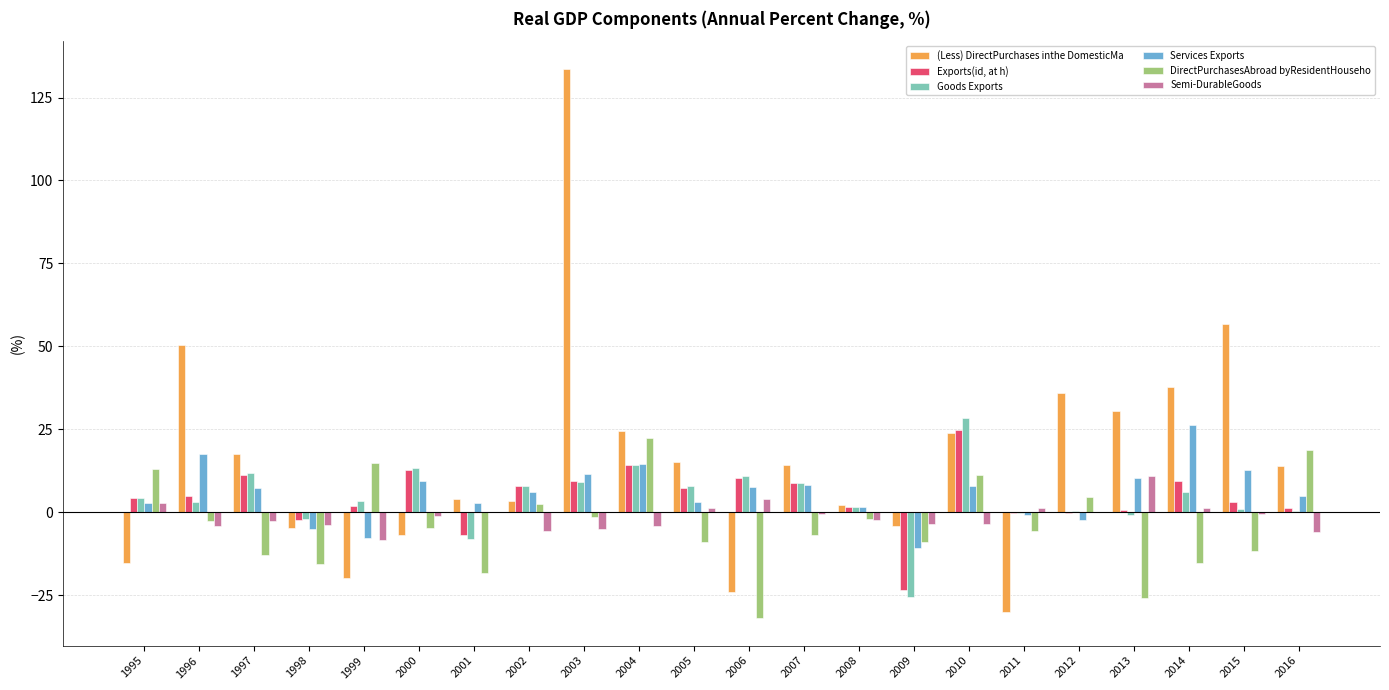

Which series has the largest total across all categories?

(Less) DirectPurchases inthe DomesticMa